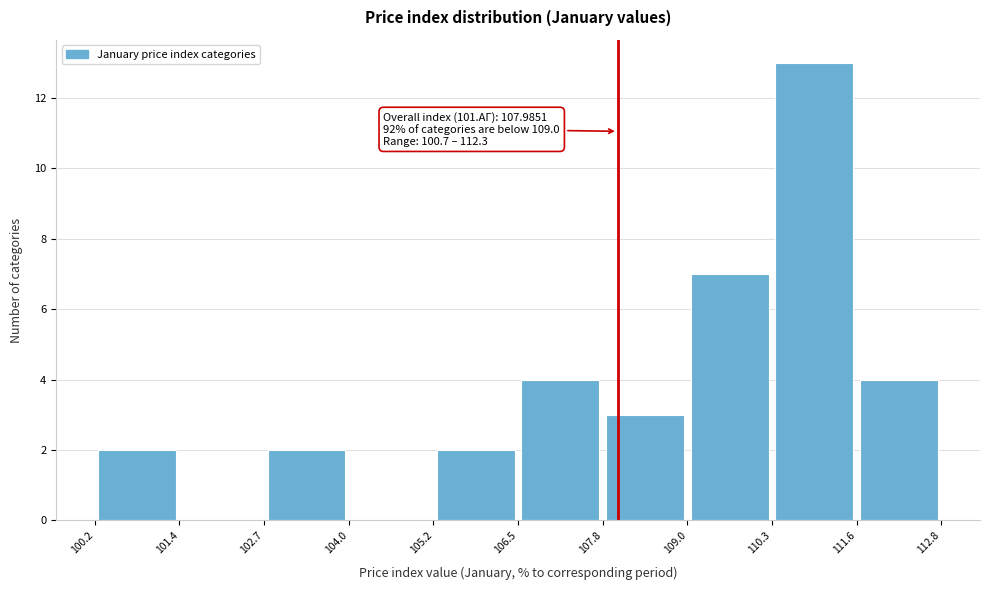

Which range on the x-axis has the tallest bar?

110.3 to 111.6